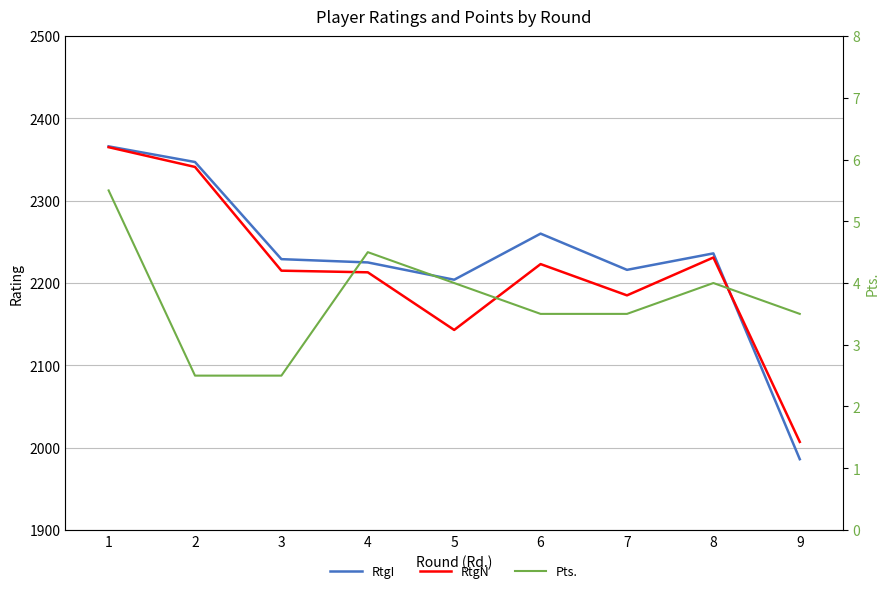

What are all the series names shown in the legend?

RtgI, RtgN, Pts.